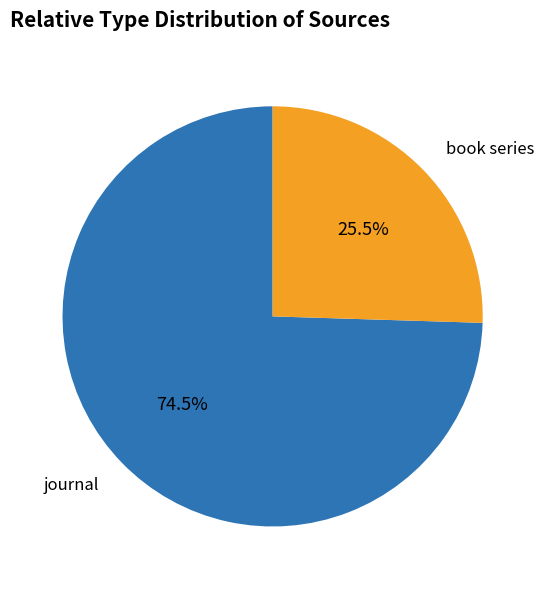

Do journal and book series together represent more than half of the pie?

Yes